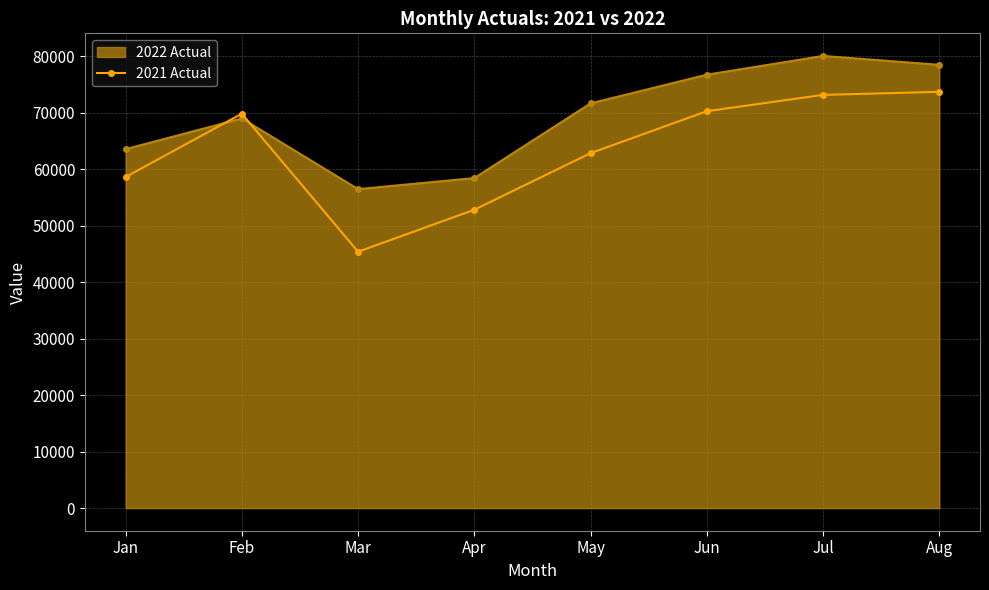

Which series changed the most between Jan and Jun?

2022 Actual